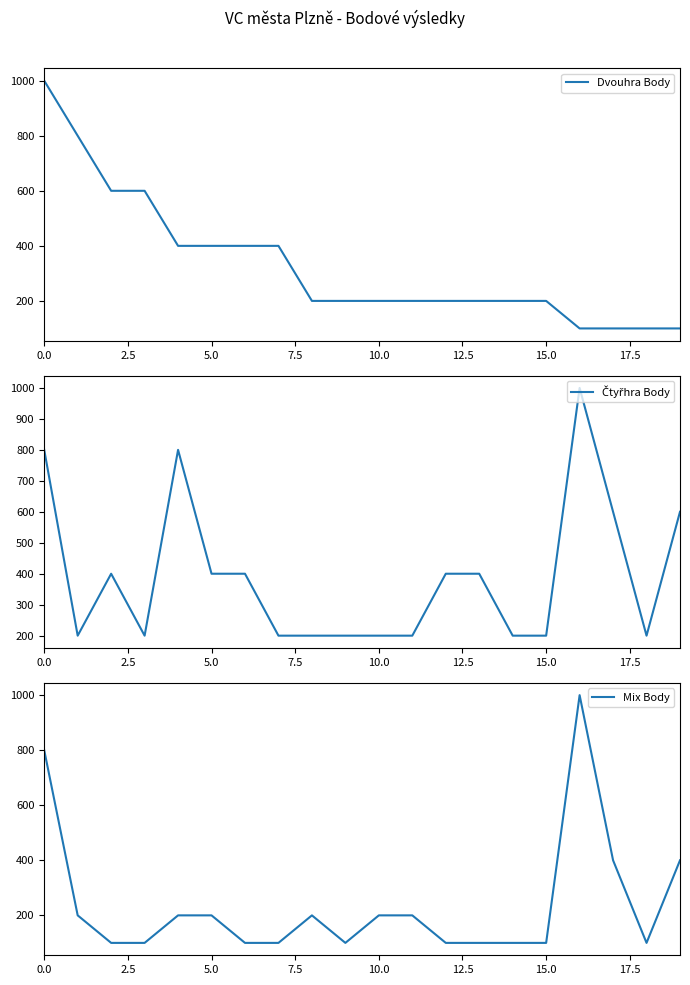

True or false: Dvouhra Body has more than 0 points higher than both neighbors.

False